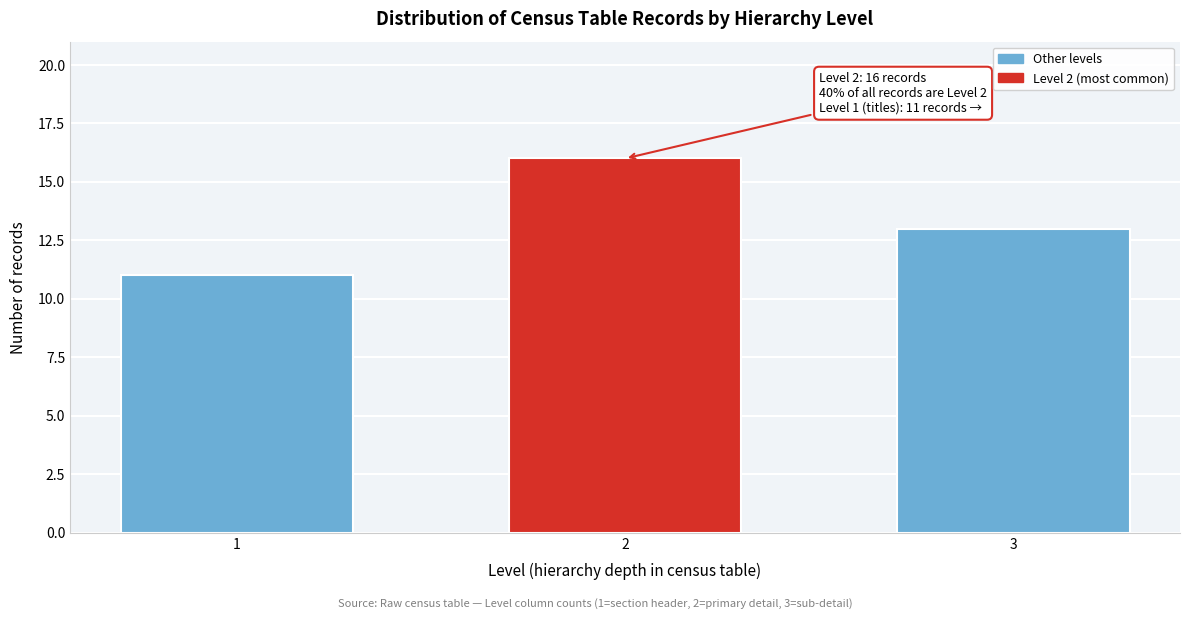

Reading left to right, list all the values displayed in this chart.

11	16	13